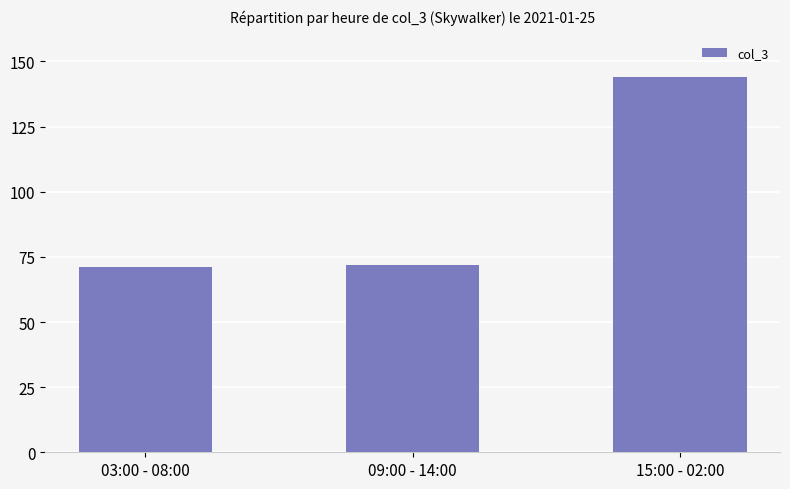

What is the difference between the maximum and minimum values?

73